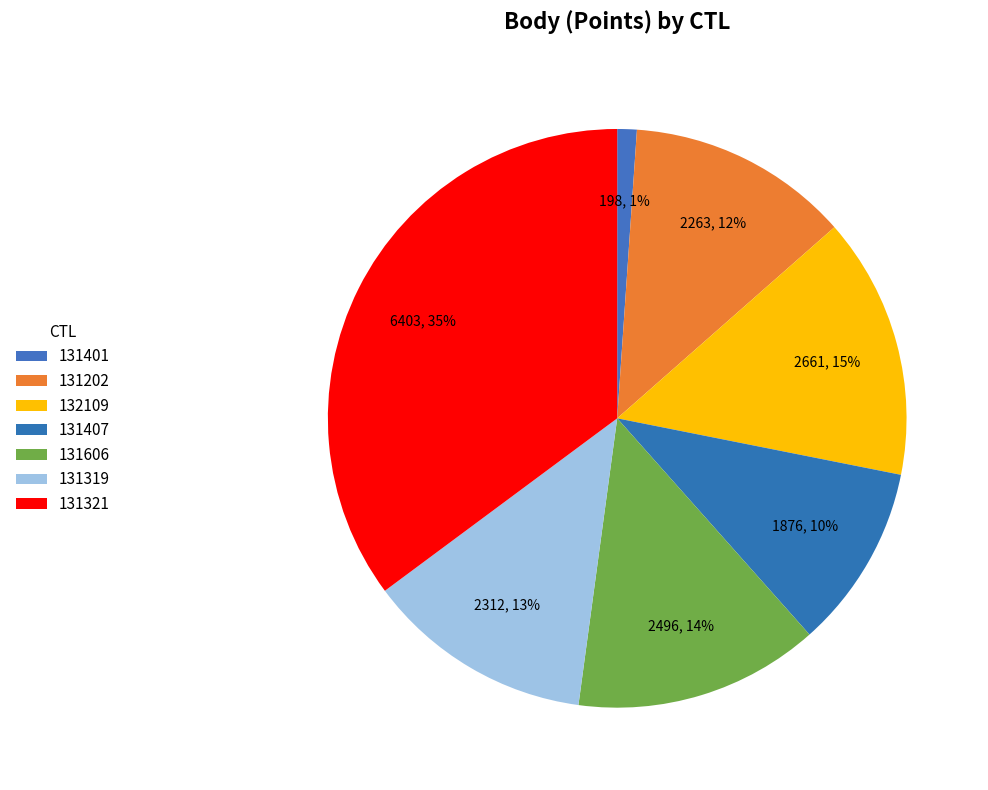

Approximately how many times larger is the value at 131606 compared to 131319?

1.1